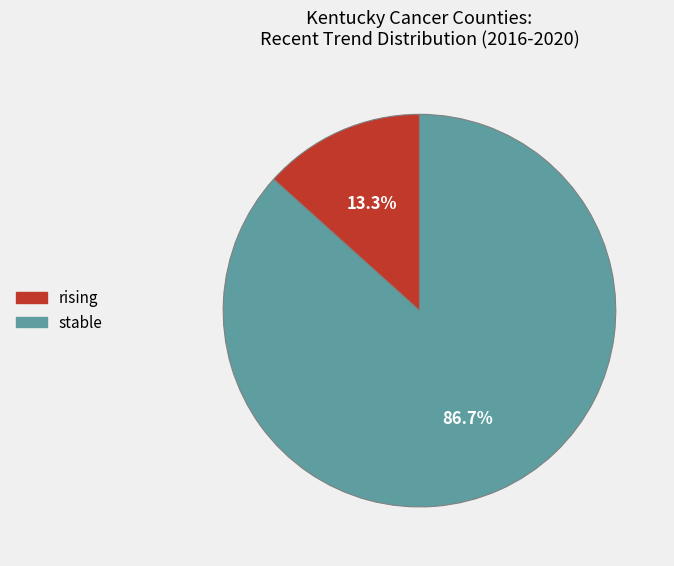

To the nearest percent, what portion does rising represent?

13%